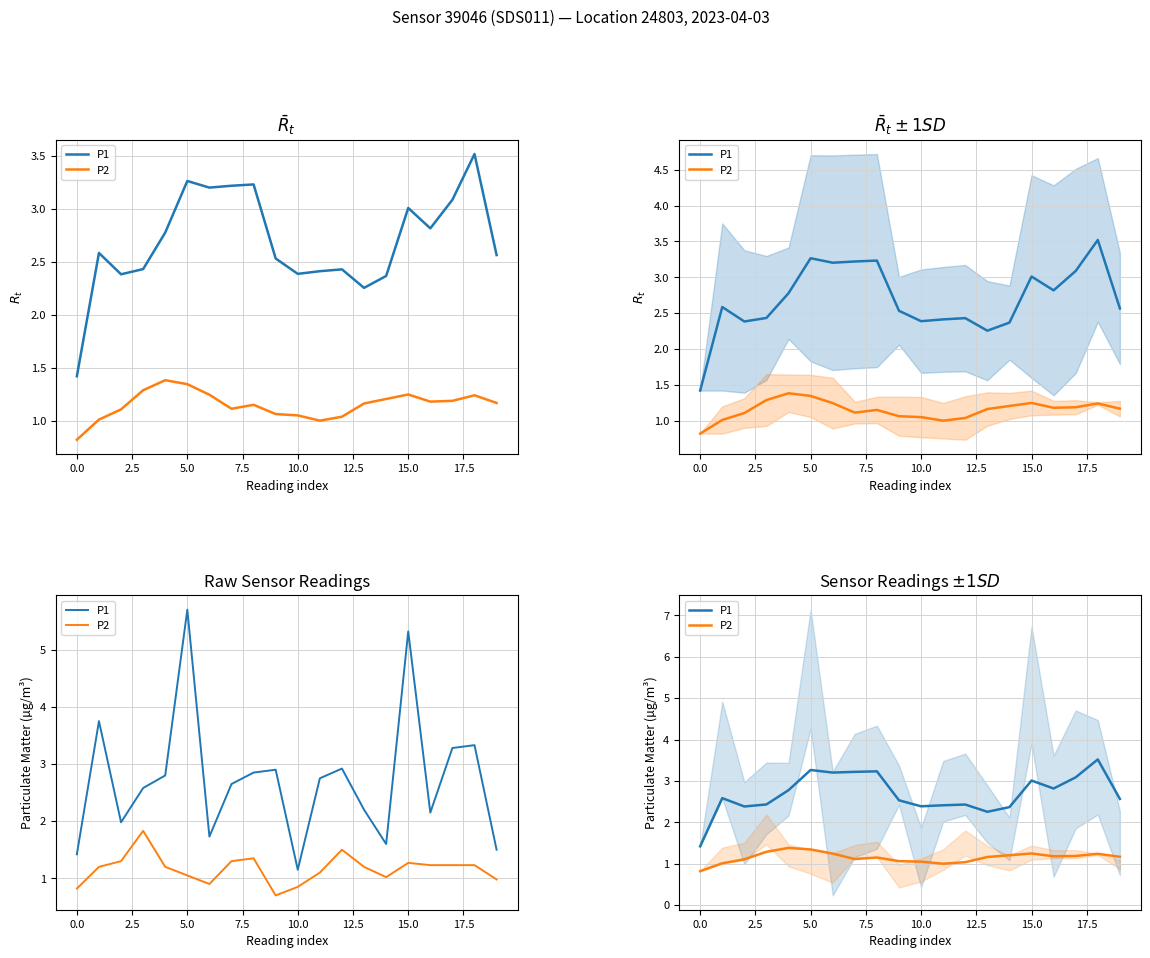

What is the average value of the P2 series?

1.1